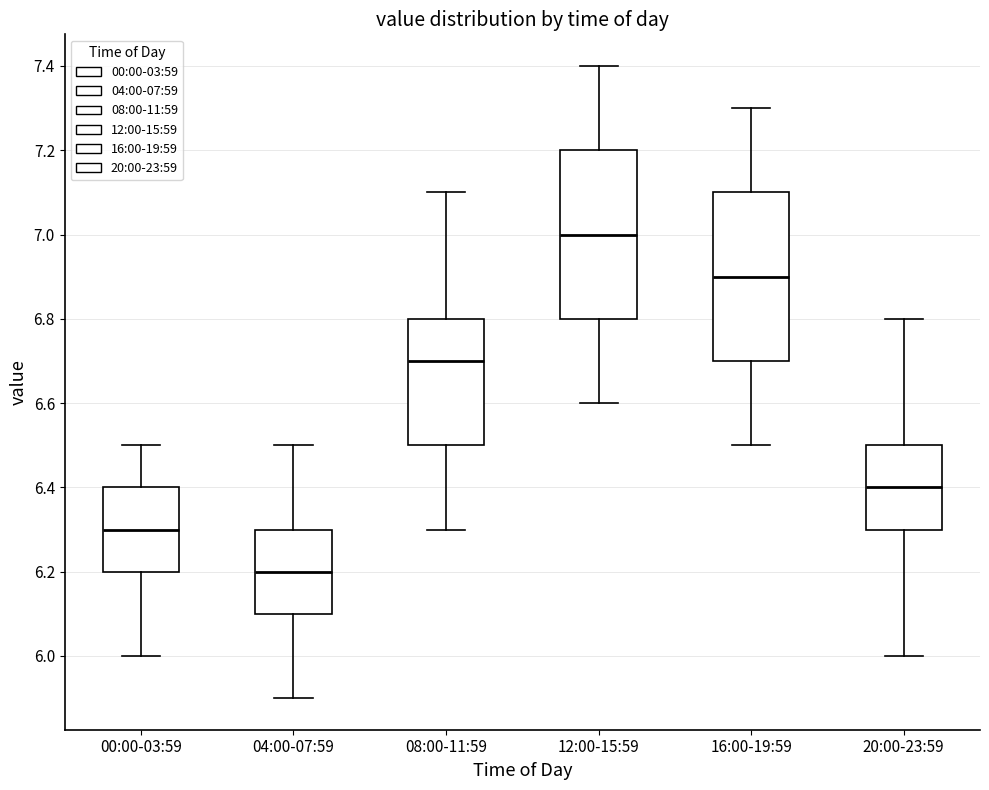

Which box's median line is the lowest?

04:00-07:59